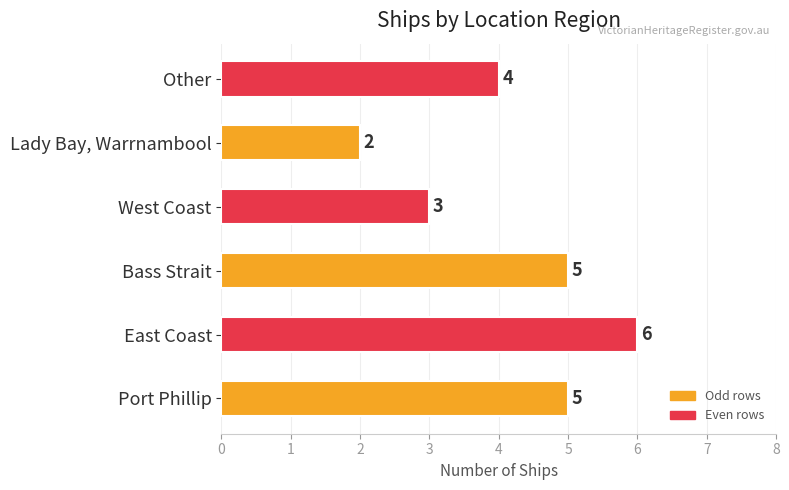

Which has a higher value, East Coast or Other?

East Coast